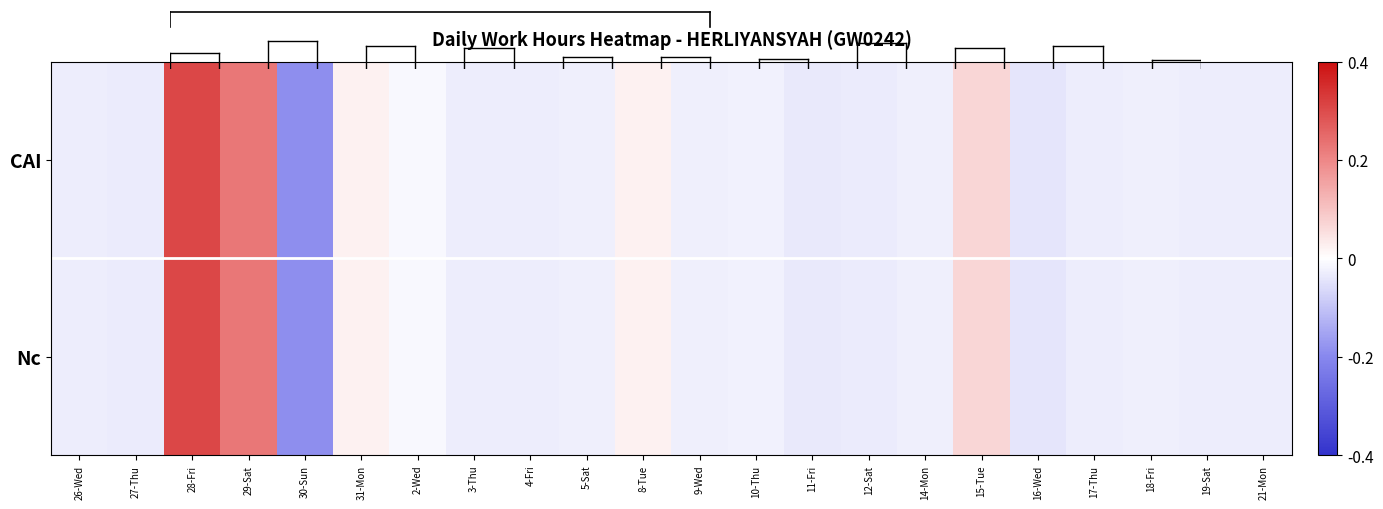

At how many categories does at least one series exceed 2?

2